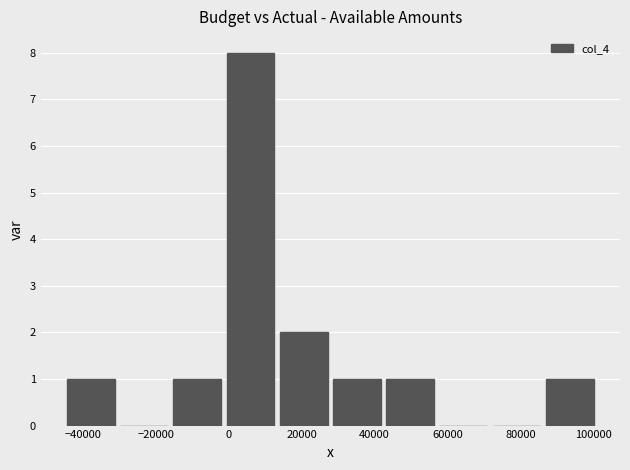

Reading left to right, transcribe this chart: for each bar, give the range it covers on the x-axis and its height. Neither the bar edges nor the heights are printed on the chart, so give them approximately, as read against the axes.

-46000 to -30000: 1
-30000 to -16000: 0
-16000 to -2000: 1
-2000 to 14000: 8
14000 to 28000: 2
28000 to 42000: 1
42000 to 58000: 1
58000 to 72000: 0
72000 to 86000: 0
86000 to 100000: 1